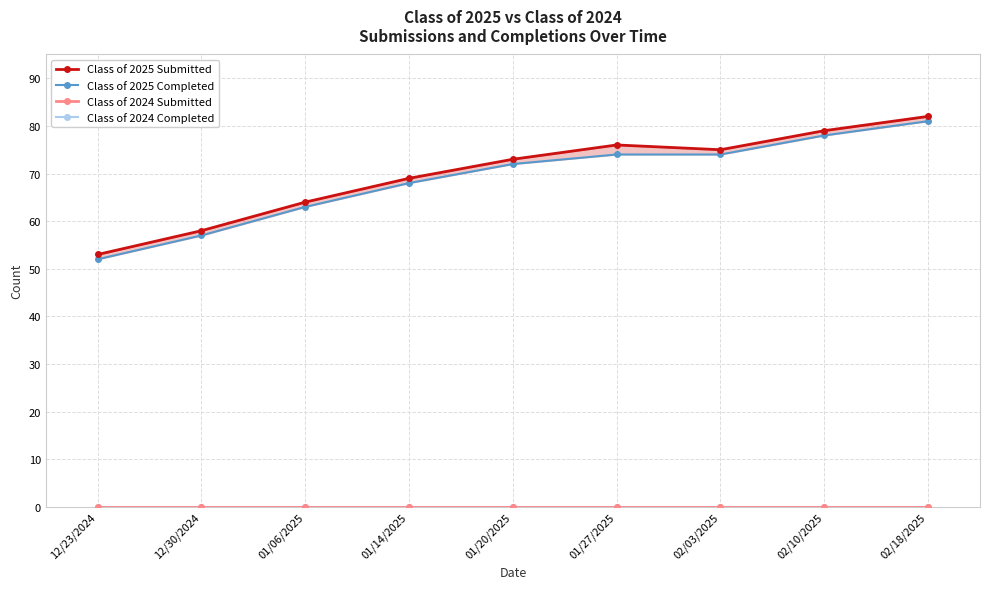

True or false: Class of 2025 Completed and Class of 2024 Completed intersect in this chart.

False